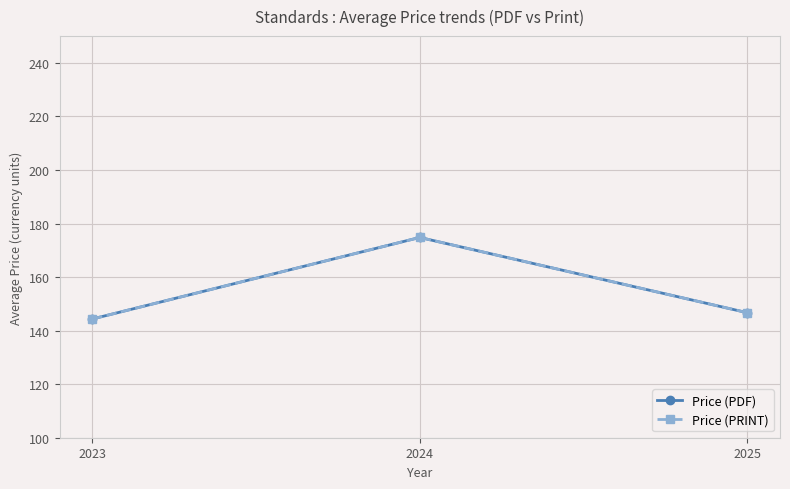

Reading left to right, extract all data points from this chart.

Price (PDF): 2023=144.3	2024=174.8	2025=146.7
Price (PRINT): 2023=144.3	2024=174.8	2025=146.7